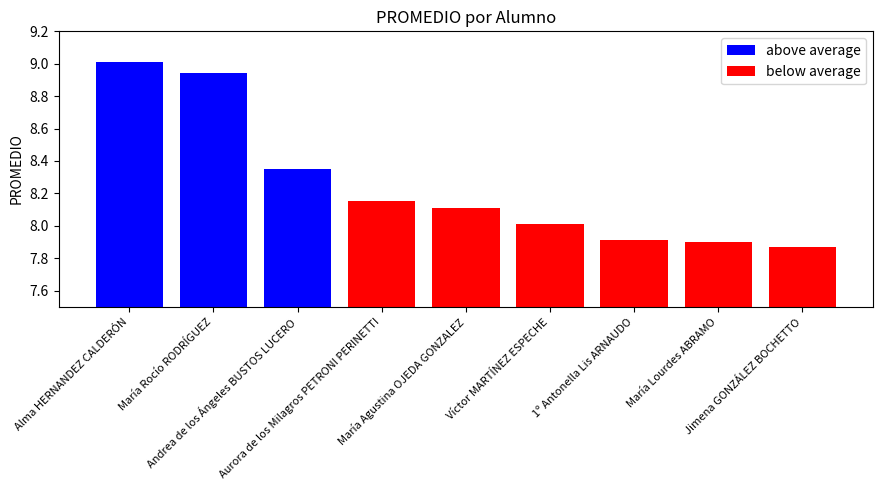

Between Alma HERNANDEZ CALDERÓN and Andrea de los Ángeles BUSTOS LUCERO, which is larger?

Alma HERNANDEZ CALDERÓN